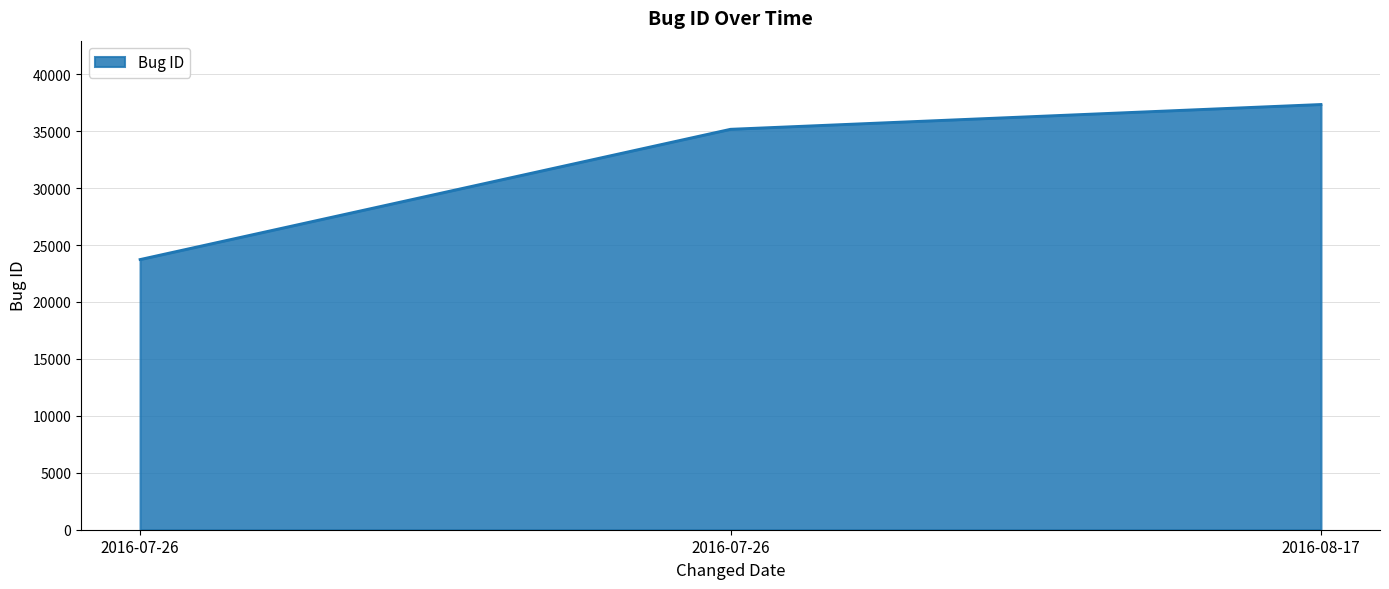

What is the greatest value displayed?

37346